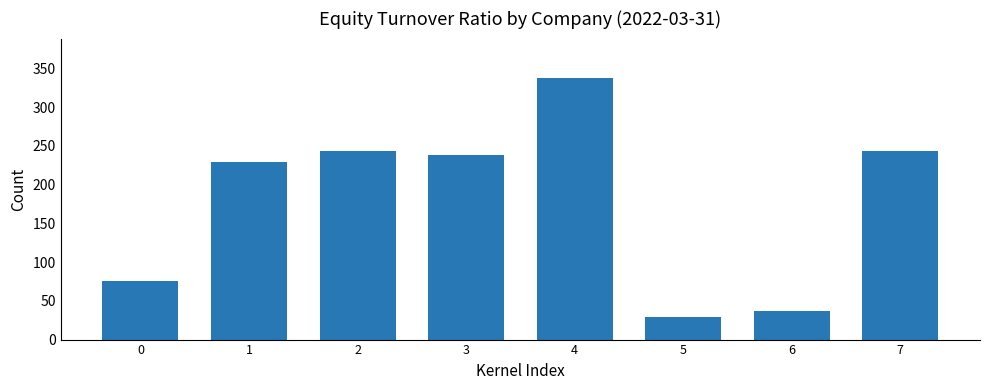

How many data points are less than 238?

4